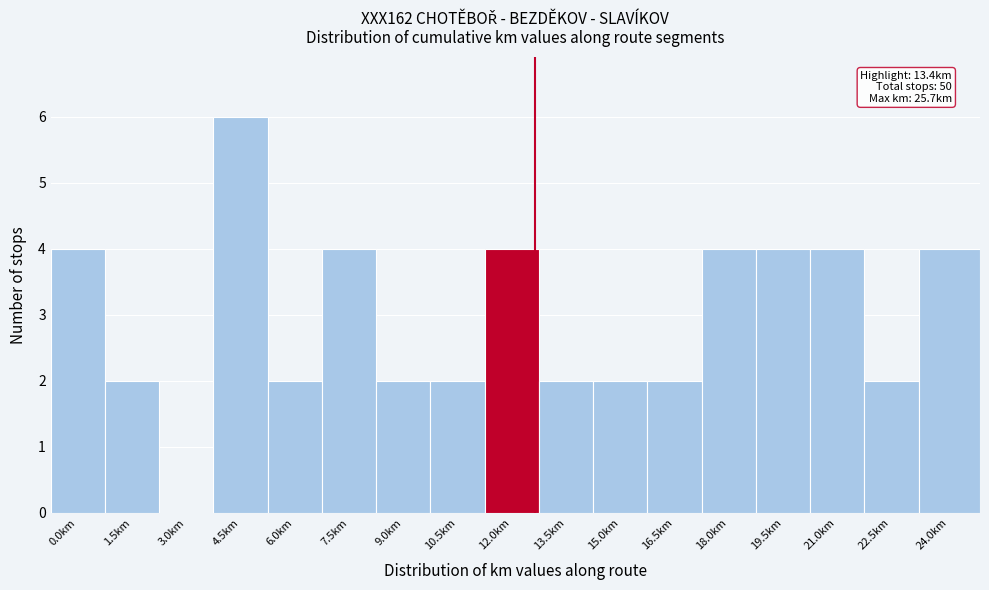

Reading right to left, extract all data points from this chart.

24.0km=4	22.5km=2	21.0km=4	19.5km=4	18.0km=4	16.5km=2	15.0km=2	13.5km=2	12.0km=4	10.5km=2	9.0km=2	7.5km=4	6.0km=2	4.5km=6	3.0km=0	1.5km=2	0.0km=4